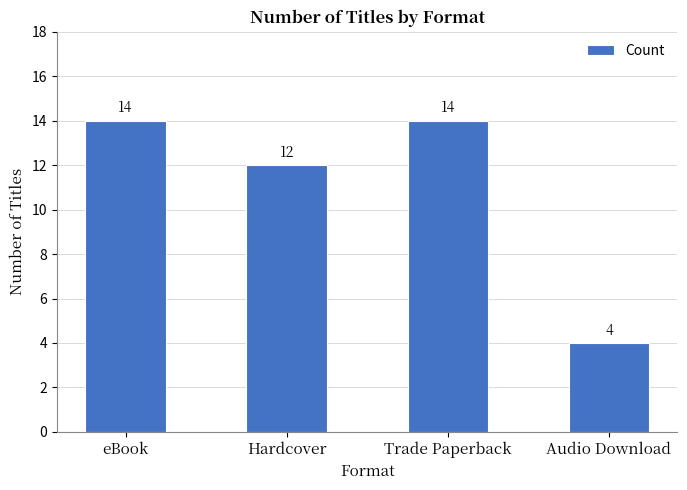

What position from the left is Trade Paperback?

3